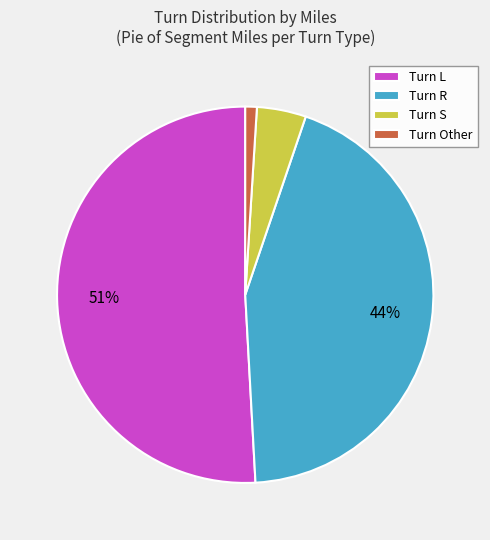

Does Turn L account for over 50% of the chart?

Yes